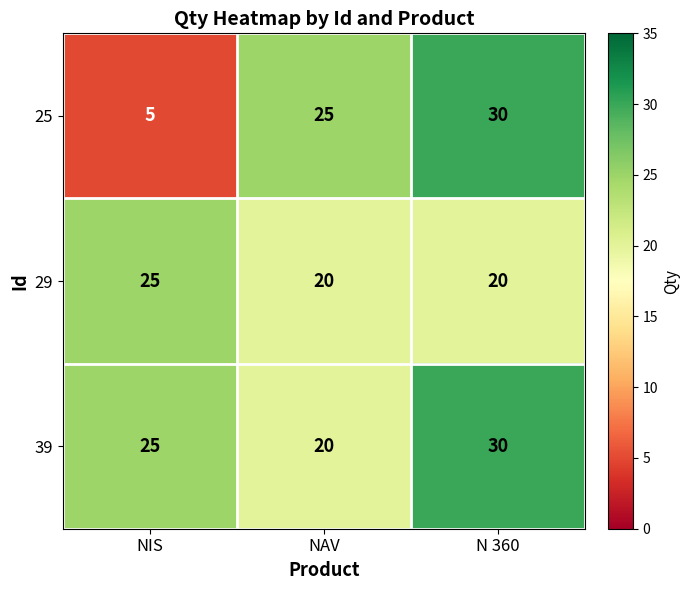

Reading left to right, extract all data points from this chart.

25: NIS=5	NAV=25	N 360=30
29: NIS=25	NAV=20	N 360=20
39: NIS=25	NAV=20	N 360=30